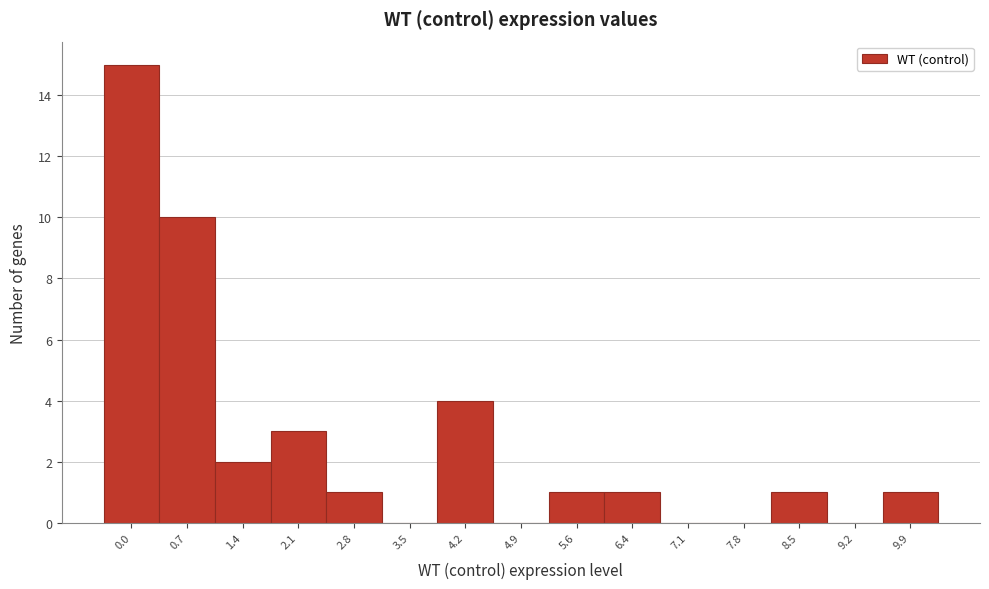

Reading left to right, list all the values displayed in this chart.

0.0=15	0.7=10	1.4=2	2.1=3	2.8=1	3.5=0	4.2=4	4.9=0	5.6=1	6.4=1	7.1=0	7.8=0	8.5=1	9.2=0	9.9=1